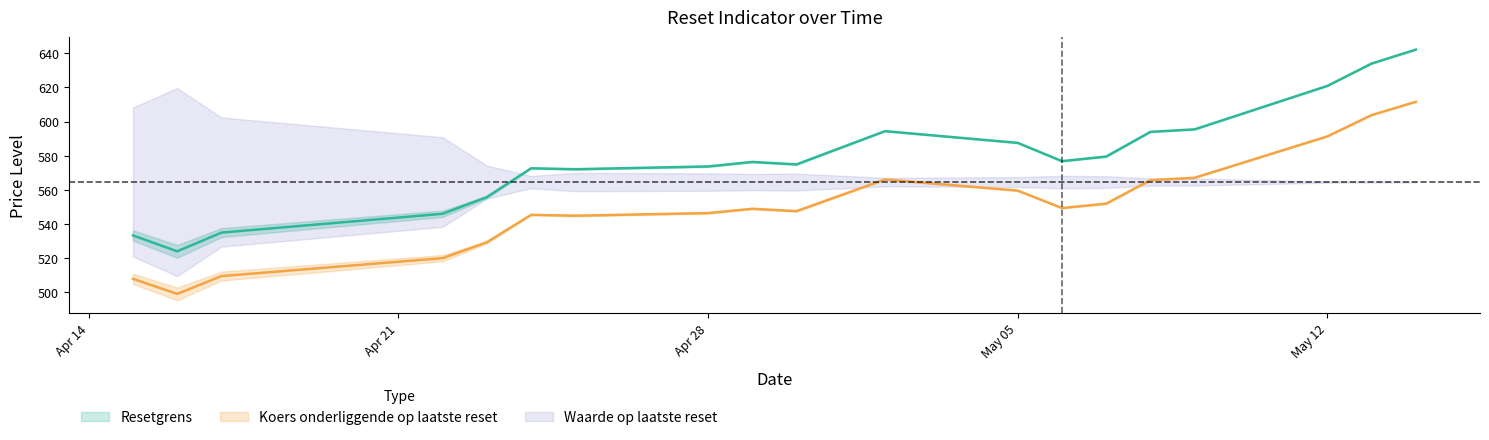

What is the label of the 1st point from the left?

2025-04-15